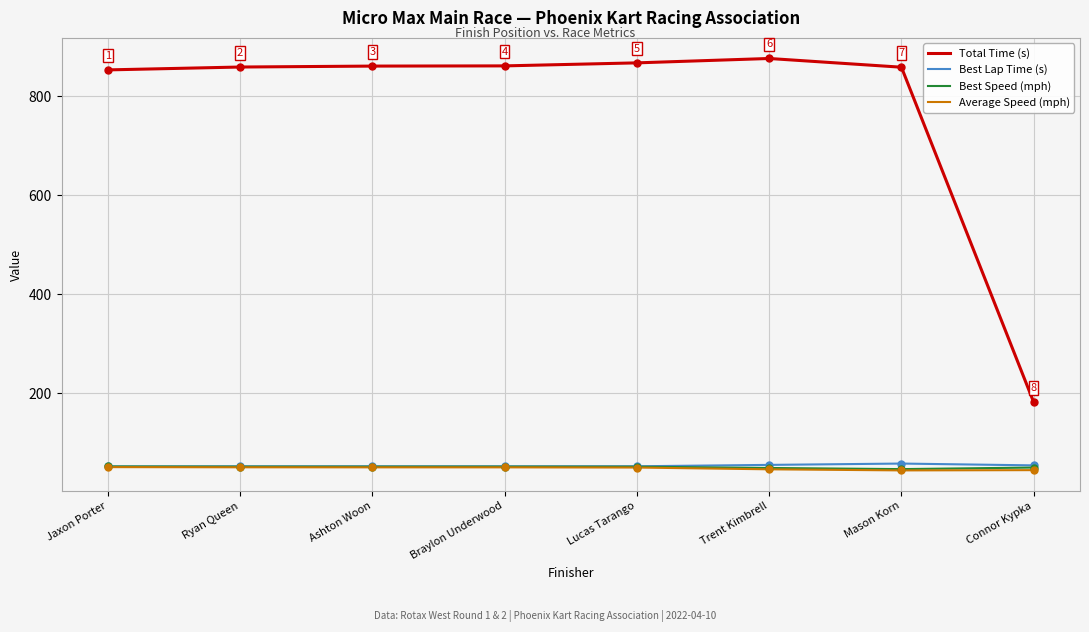

True or false: Total Time (s) and Best Speed (mph) cross at least once.

False